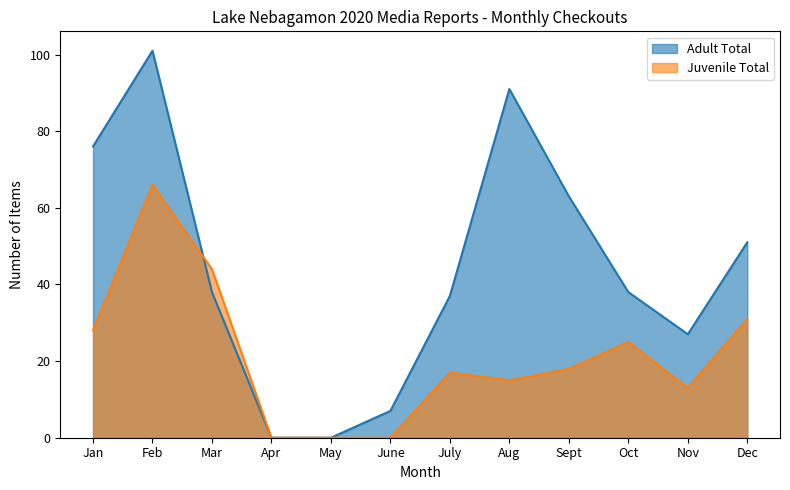

Reading left to right, what are all the values shown in this chart?

Adult Total: Jan=76	Feb=101	Mar=38	Apr=0	May=0	June=7	July=37	Aug=91	Sept=63	Oct=38	Nov=27	Dec=51
Juvenile Total: Jan=28	Feb=66	Mar=44	Apr=0	May=0	June=0	July=17	Aug=15	Sept=18	Oct=25	Nov=13	Dec=31